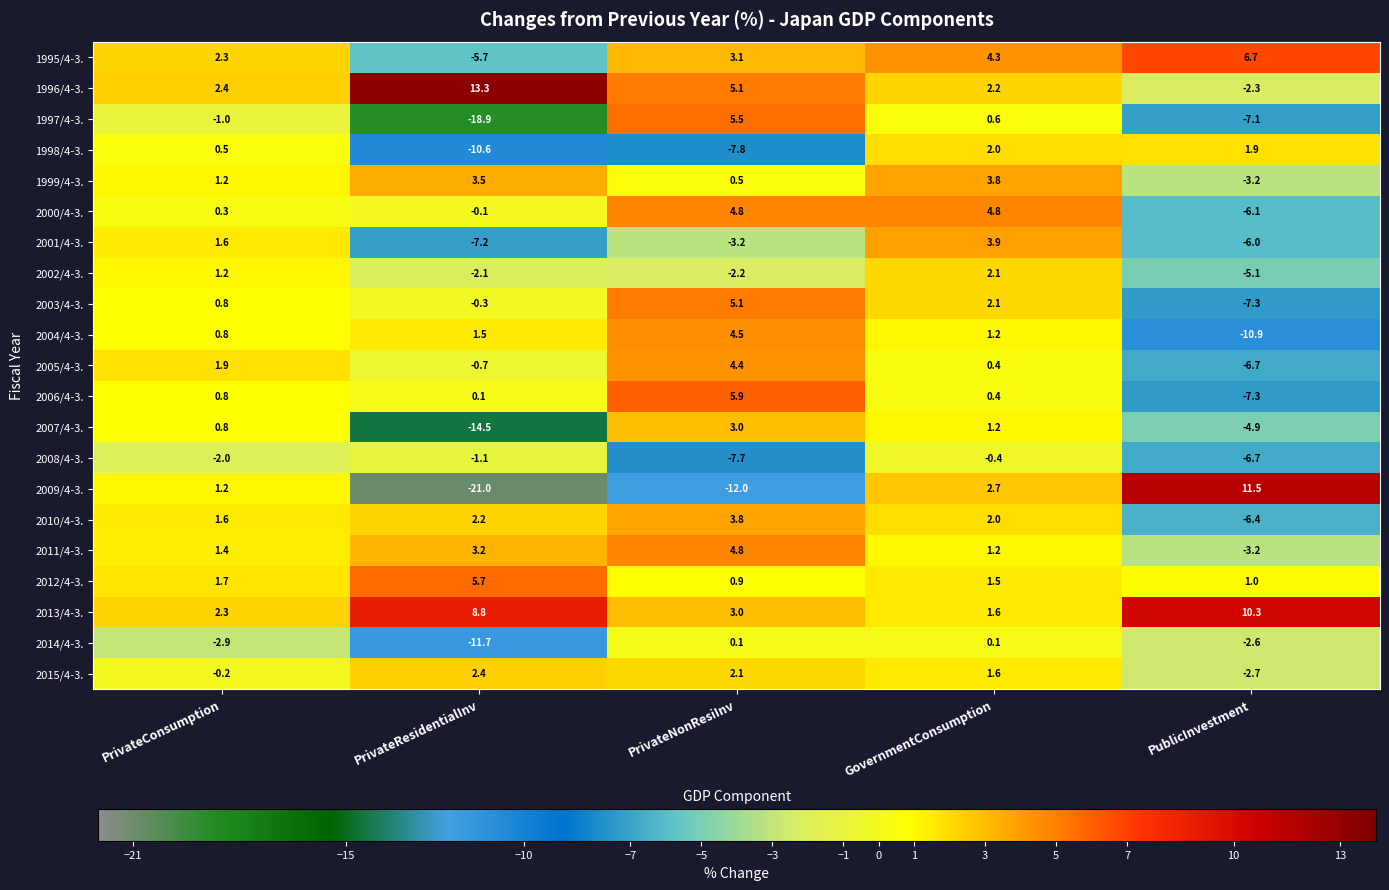

What is the total value across all series at PrivateConsumption?

16.7